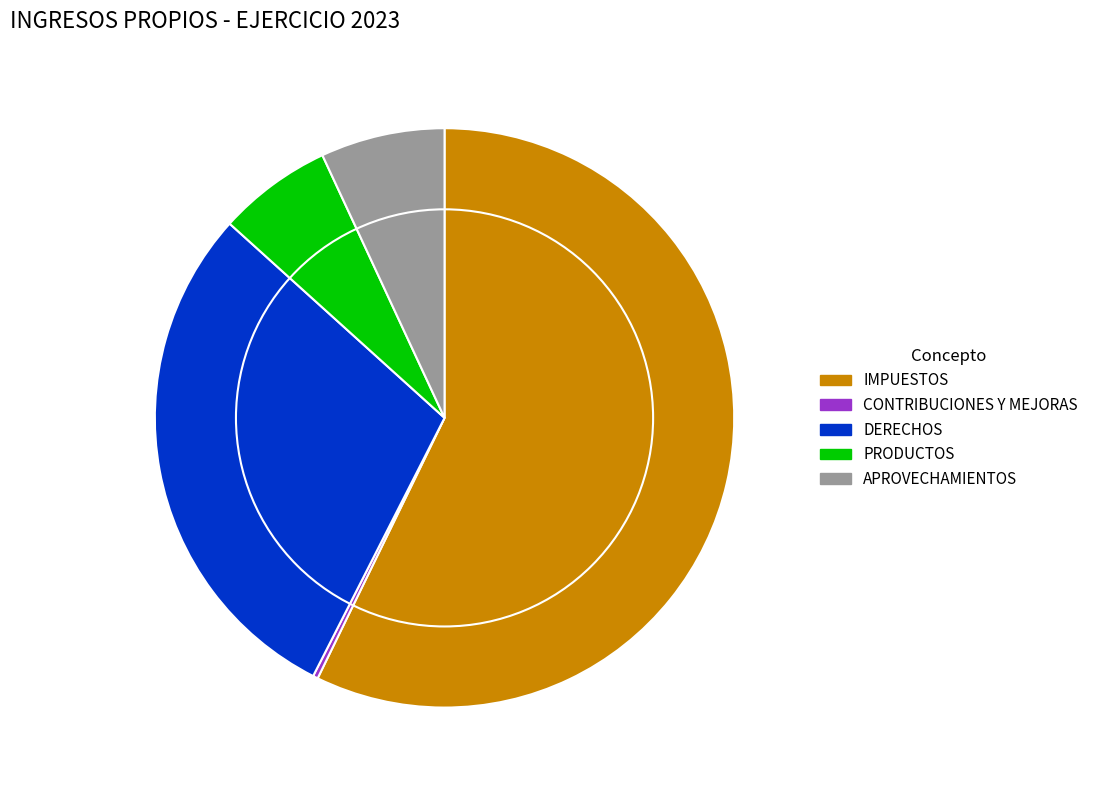

True or false: DERECHOS accounts for 37% of the total.

False